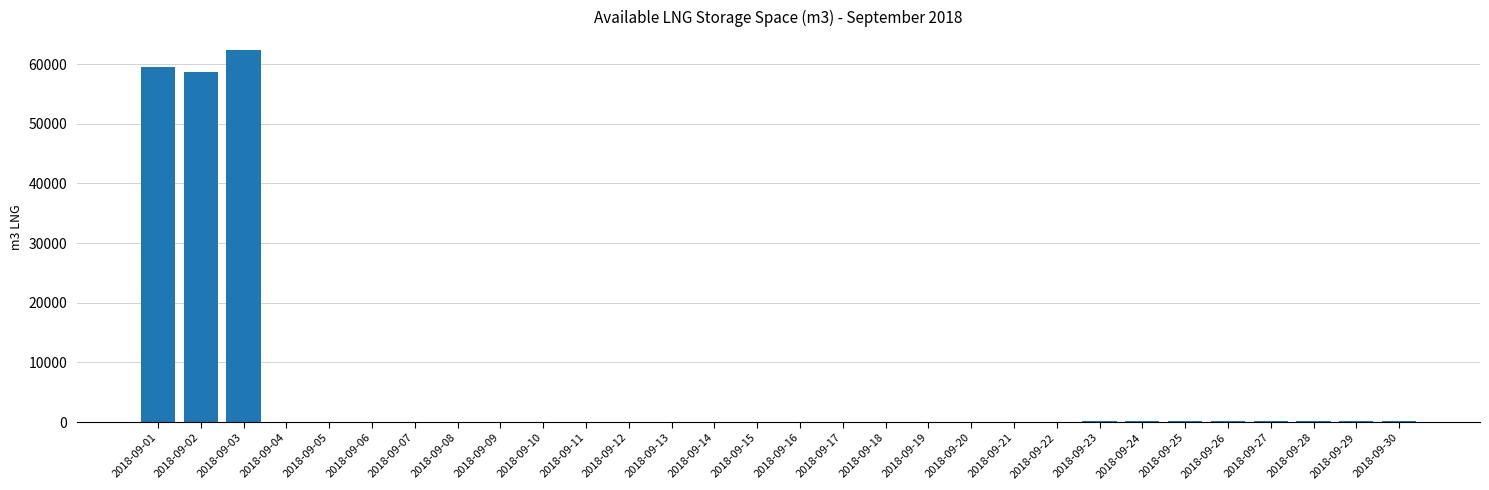

Which has a higher value, 2018-09-13 or 2018-09-02?

2018-09-02